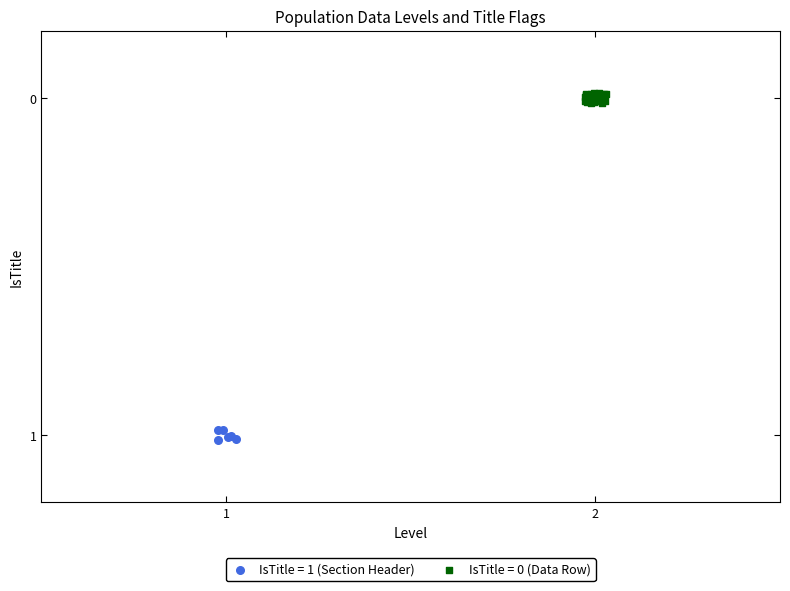

Which series contains the highest Y value?

IsTitle = 1 (Section Header)